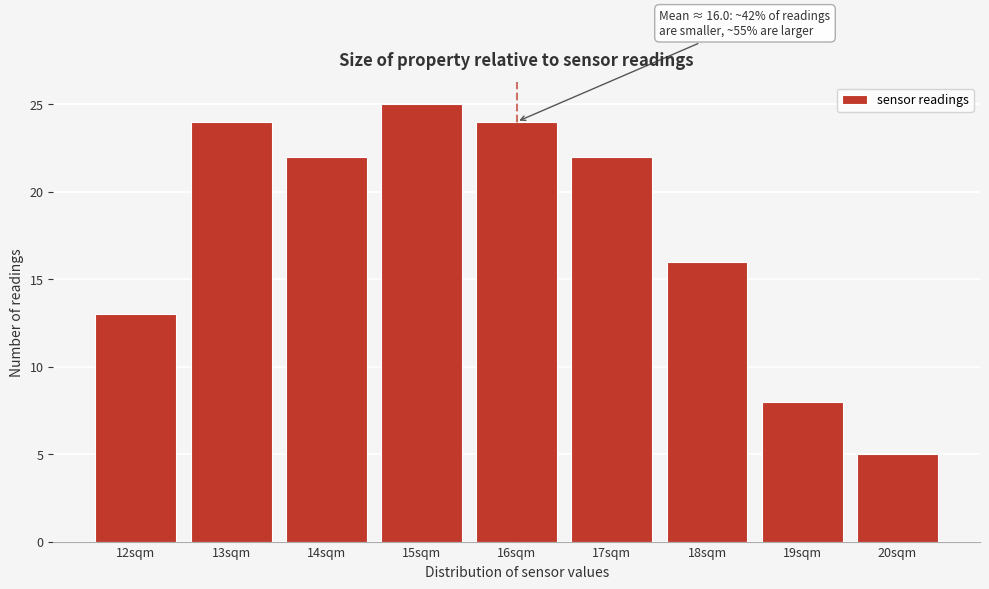

Reading left to right, transcribe all the data shown in this chart.

13	24	22	25	24	22	16	8	5